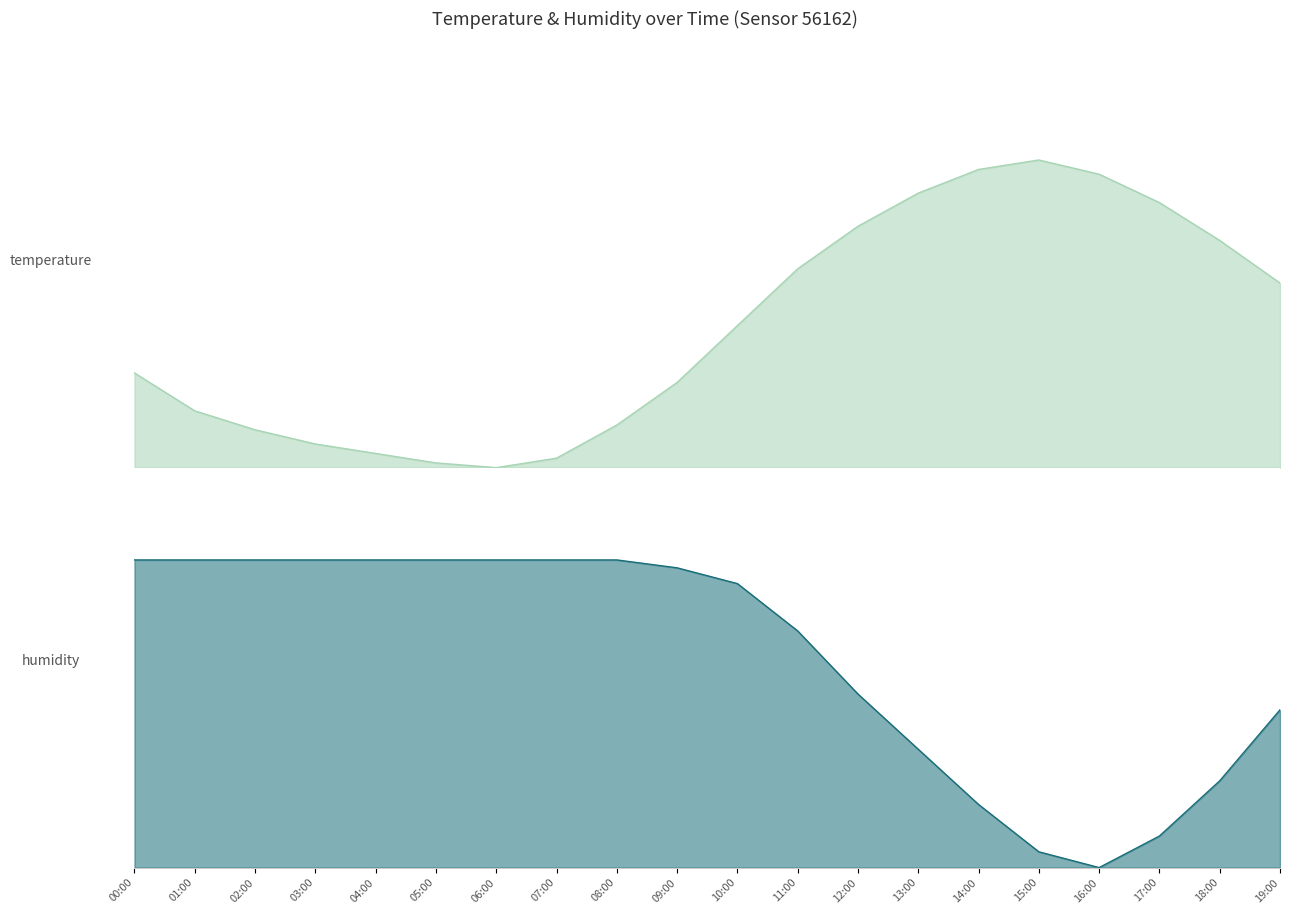

What is the label of the 16th point from the left?

15:00